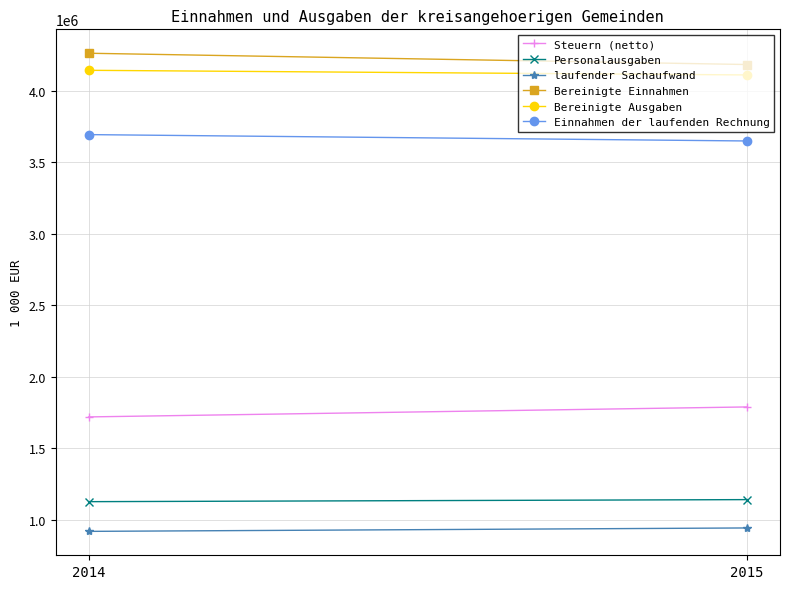

Is the value of laufender Sachaufwand at 2015 greater than the value of Bereinigte Einnahmen at 2015?

No